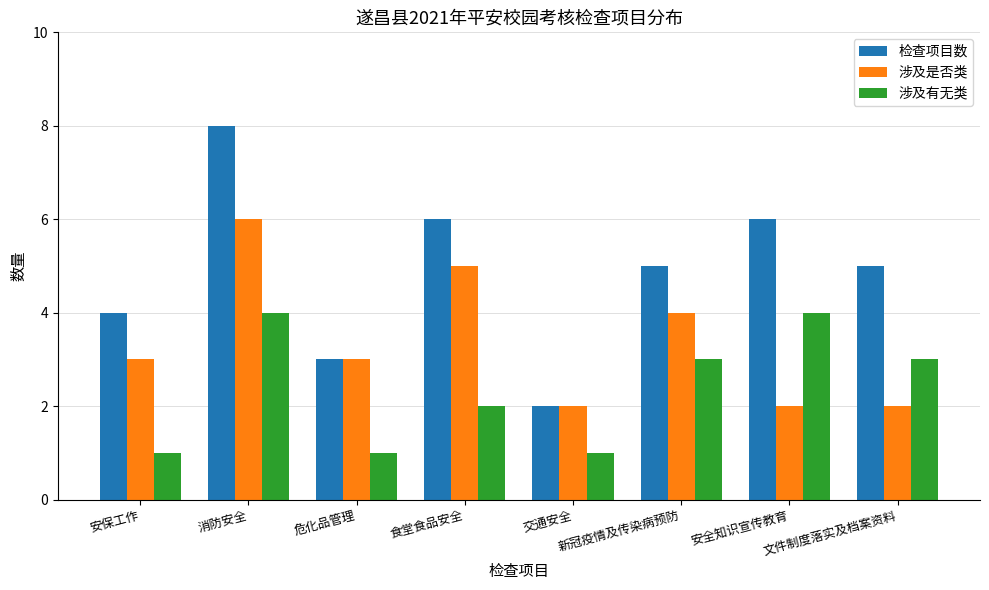

Which series has the largest range (max minus min)?

检查项目数